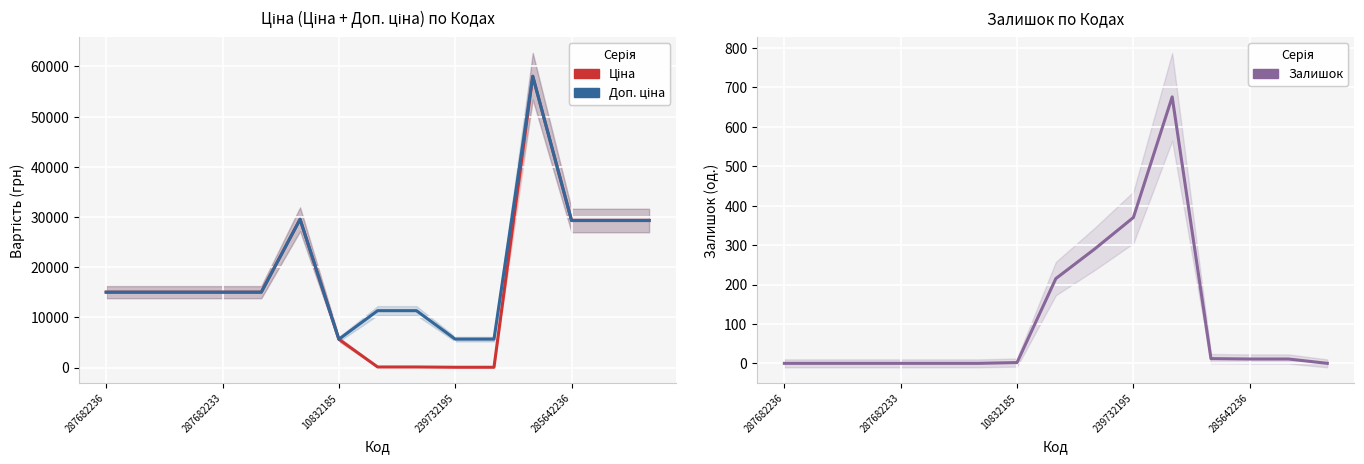

True or false: Доп. ціна has a value of 7874.7 at 7.

False